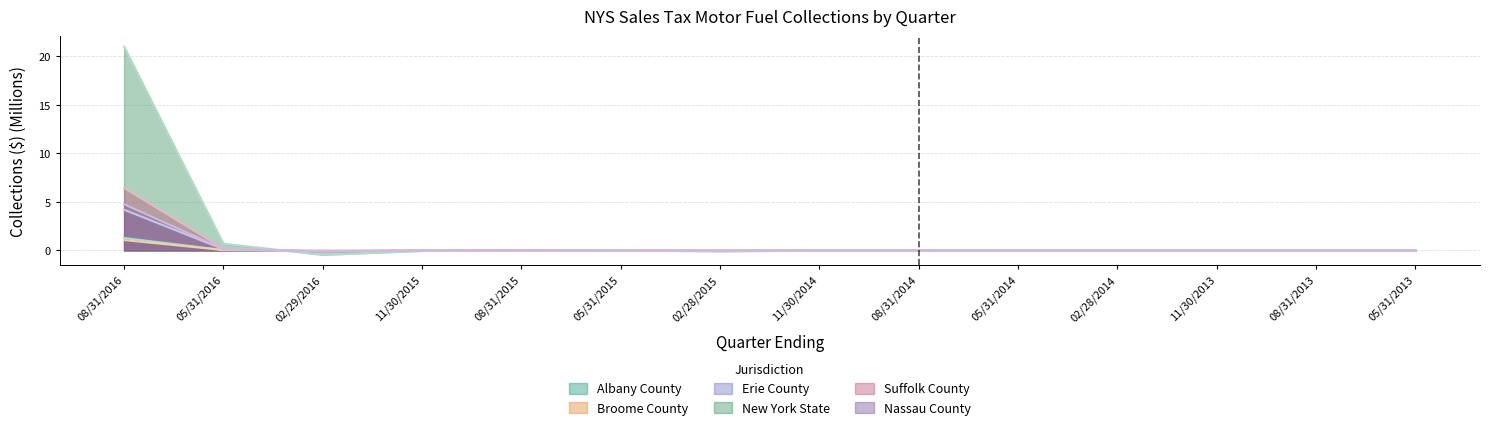

In Suffolk County, how many points are lower than both neighbors (excluding endpoints)?

4